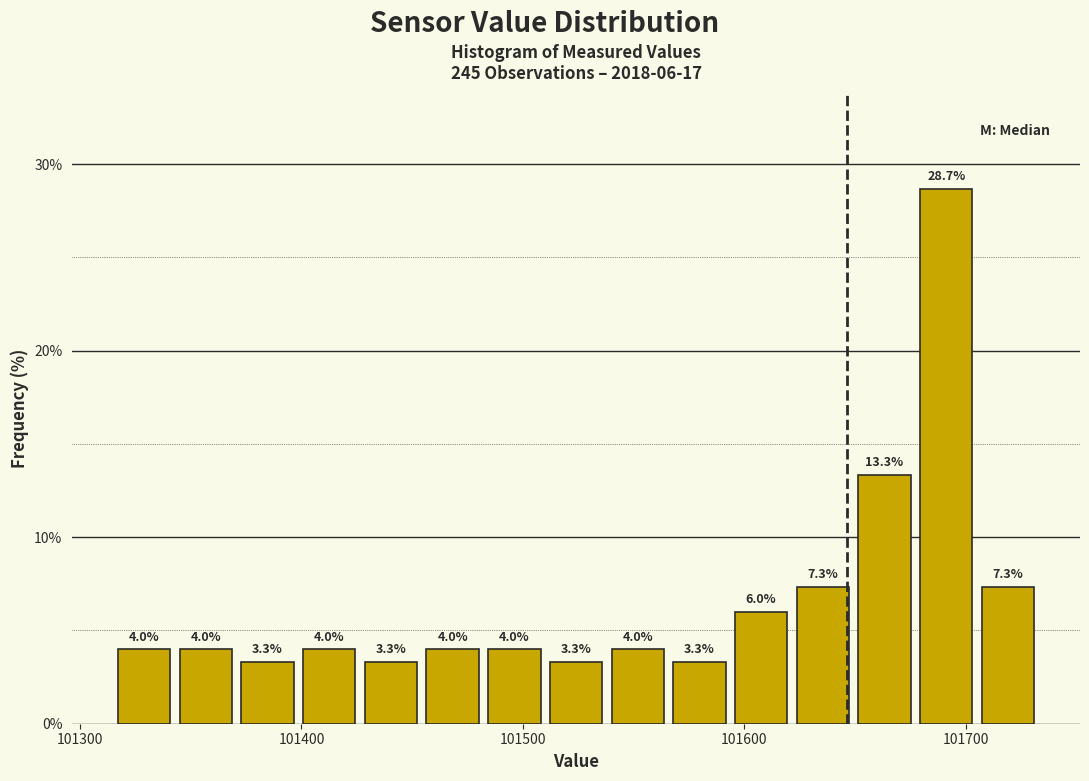

Around what value on the x-axis is the tallest bar? Give the approximate position of its centre, as read against the axis.

101690